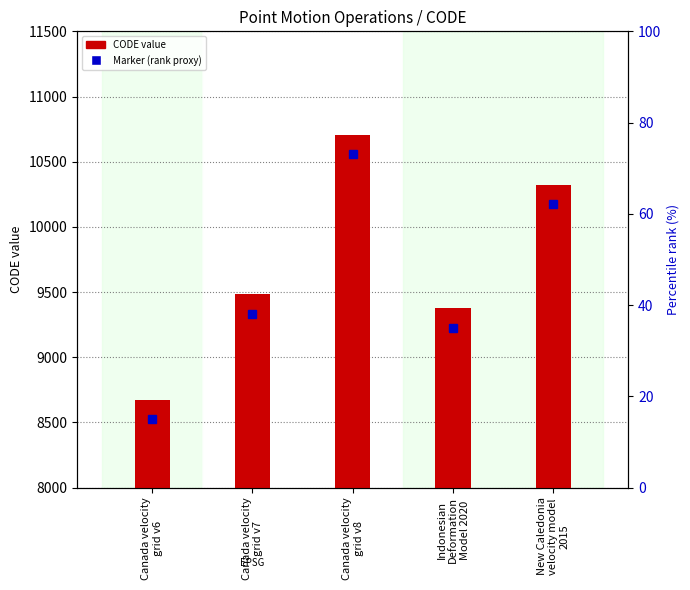

How many data points are above 9483?

2